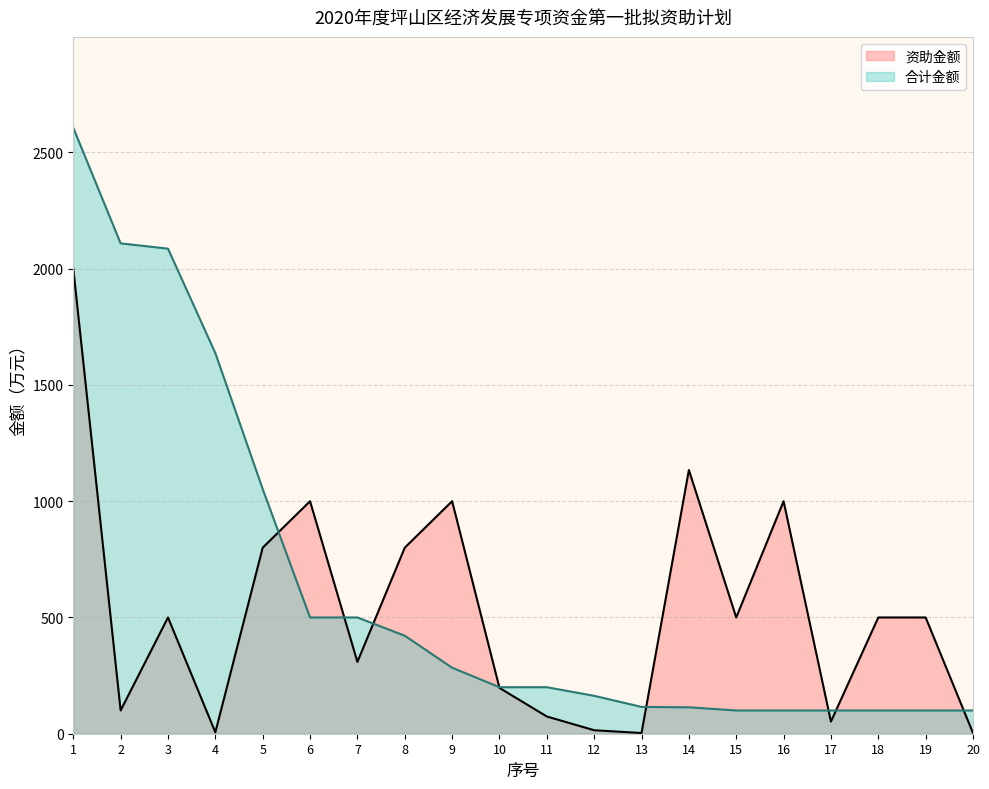

True or false: 合计金额 has a value of 4683.3 at 1.

False